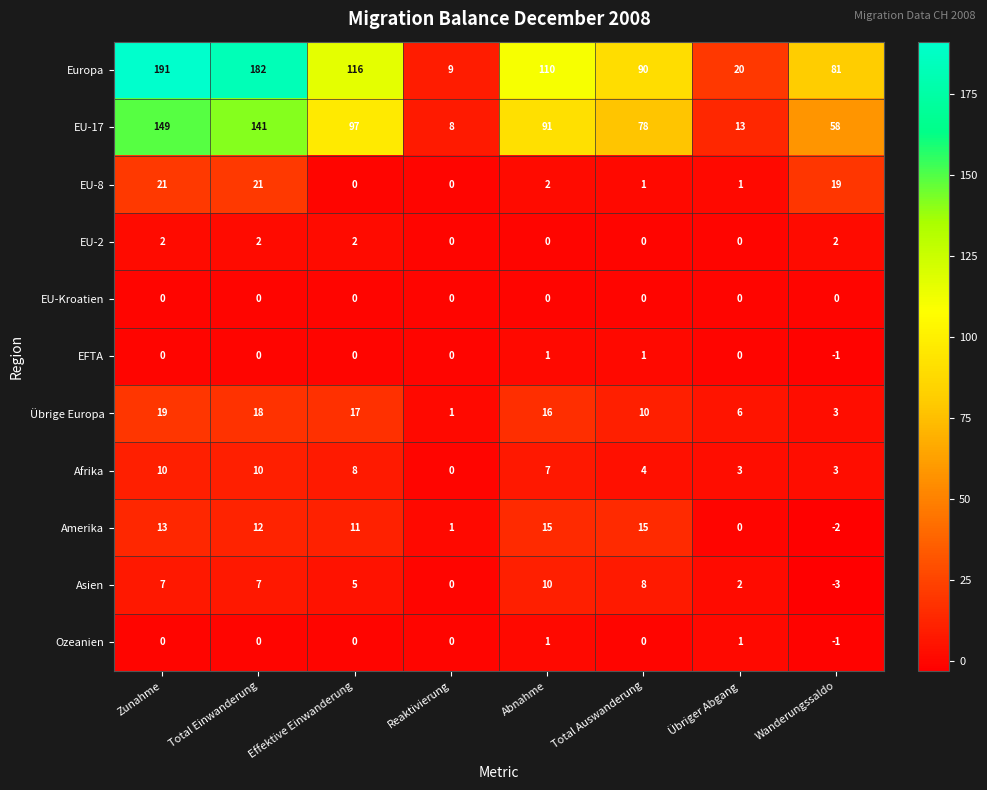

Where does the Übrige Europa series first go above 16?

Zunahme